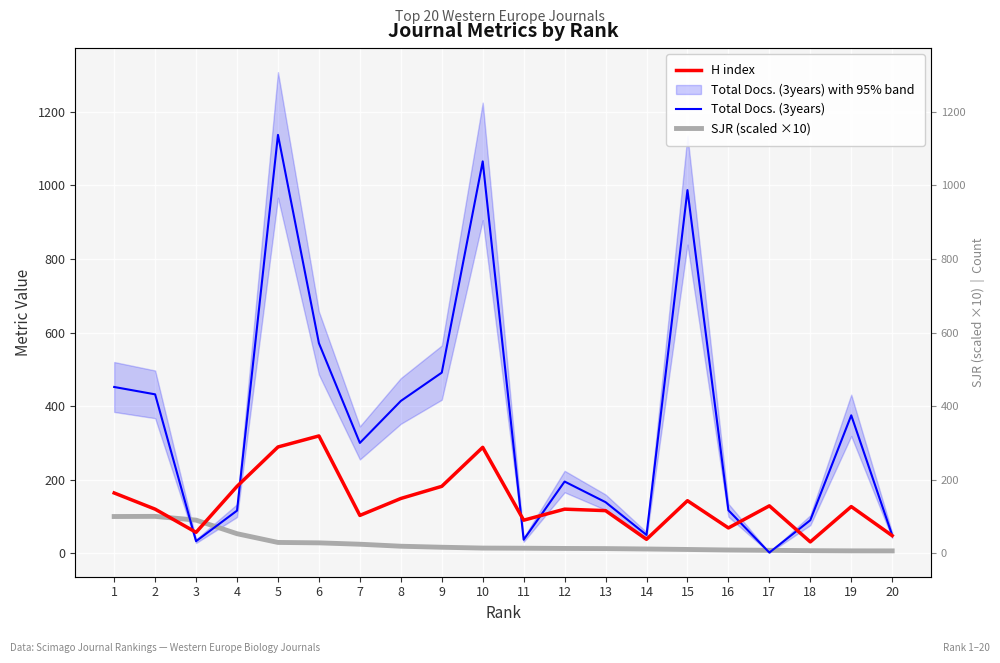

How many values in the H index series exceed 127?

9